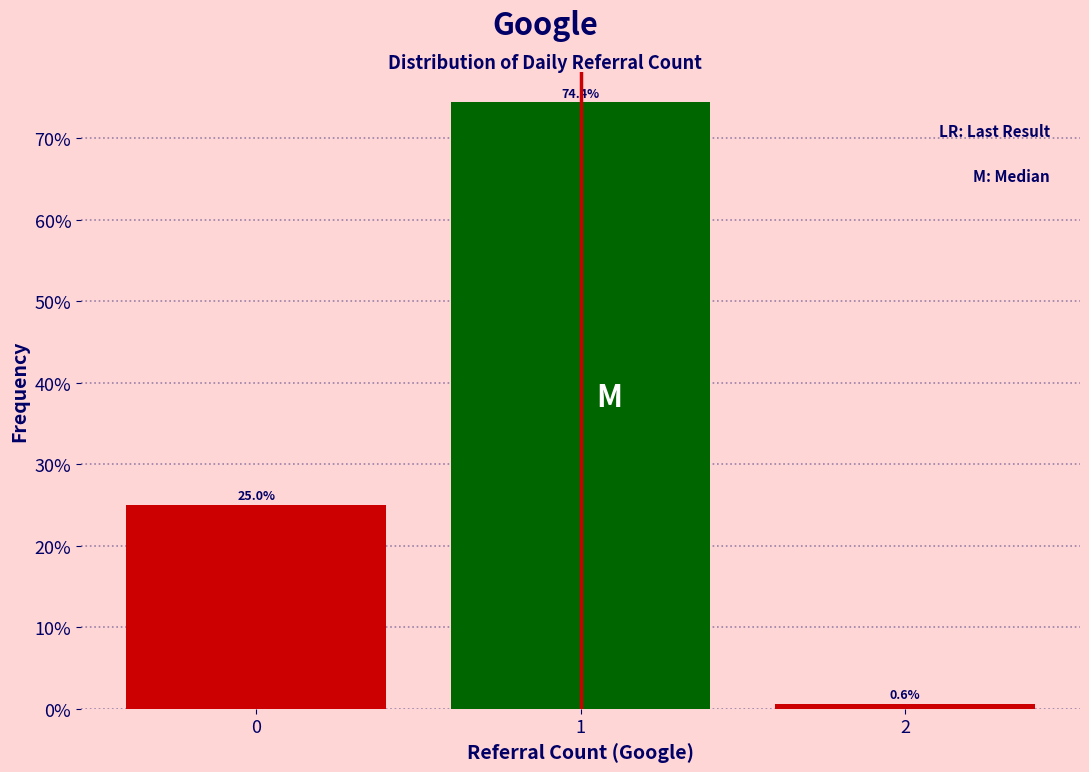

Reading right to left, list all the values displayed in this chart.

2=0.6	1=74.4	0=25.0